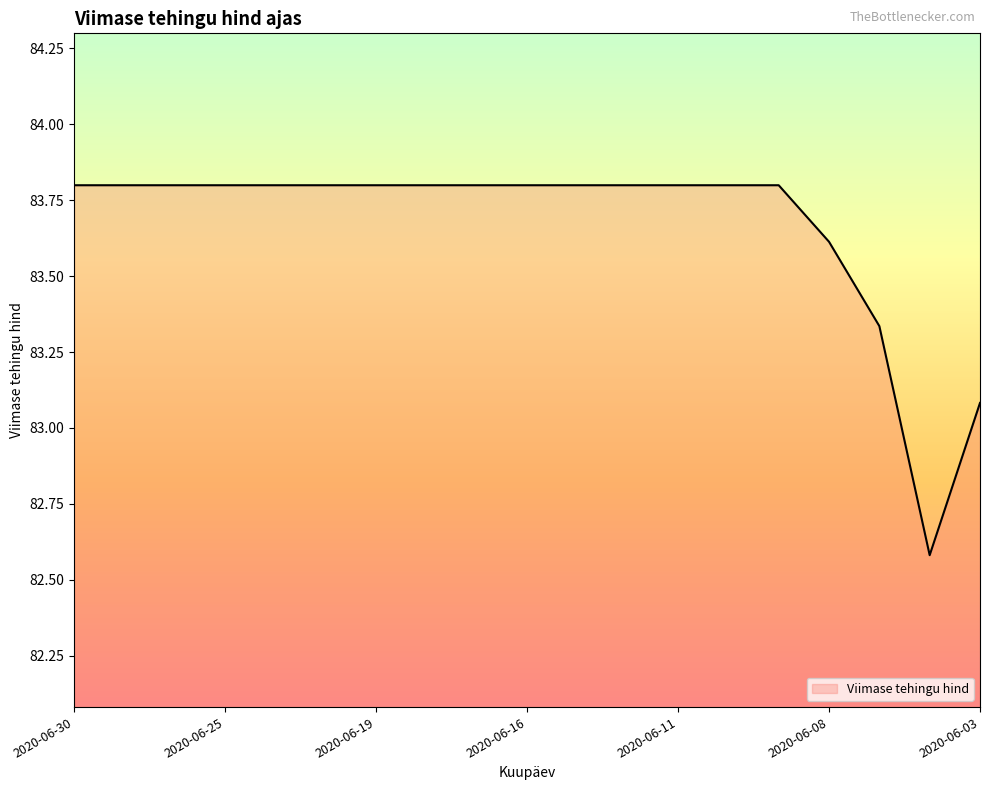

What is the minimum value shown in the chart?

82.6